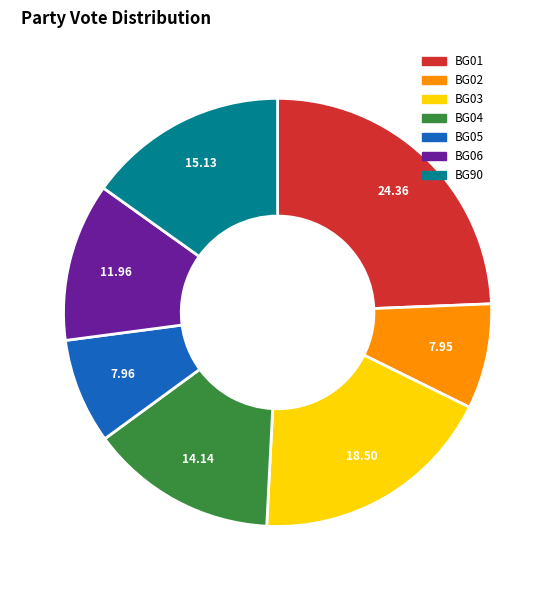

Combined, do BG90 and BG04 account for over 50%?

No